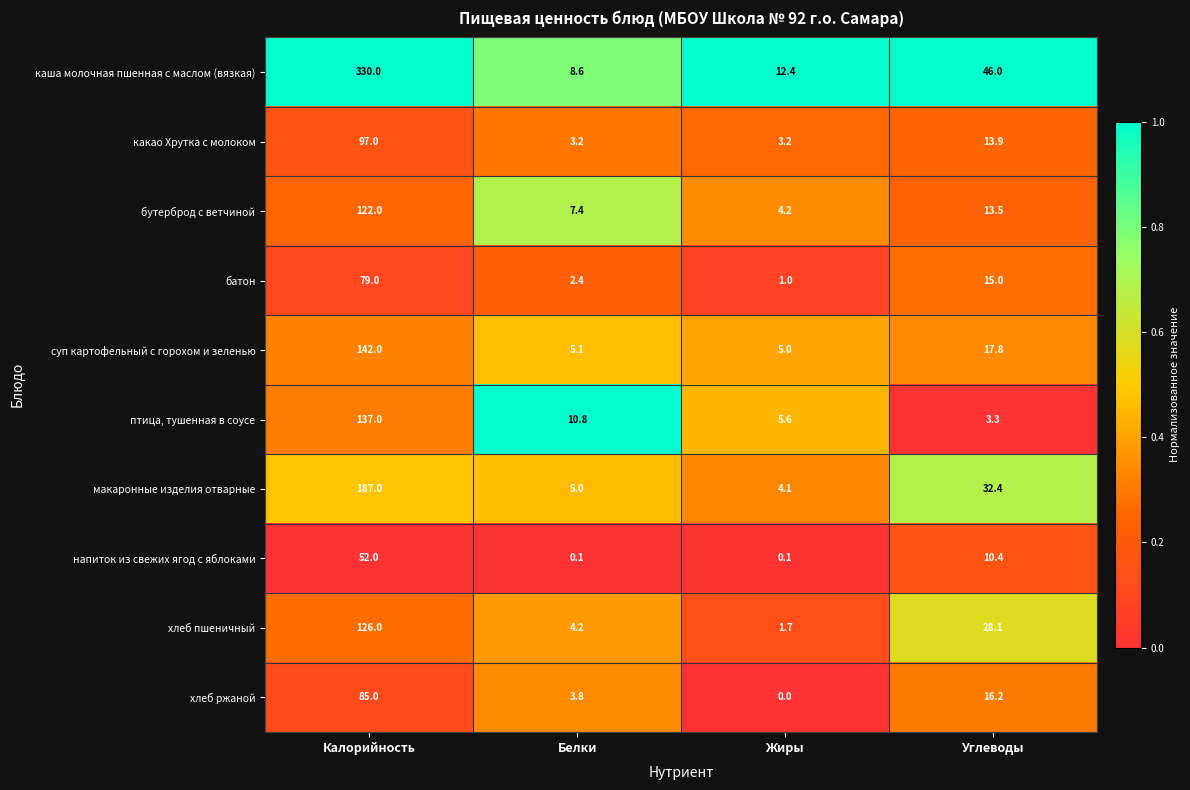

Rank the series by their maximum value, from highest to lowest.

каша молочная пшенная с маслом (вязкая), макаронные изделия отварные, суп картофельный с горохом и зеленью, птица, тушенная в соусе, хлеб пшеничный, бутерброд с ветчиной, какао Хрутка с молоком, хлеб ржаной, батон, напиток из свежих ягод с яблоками